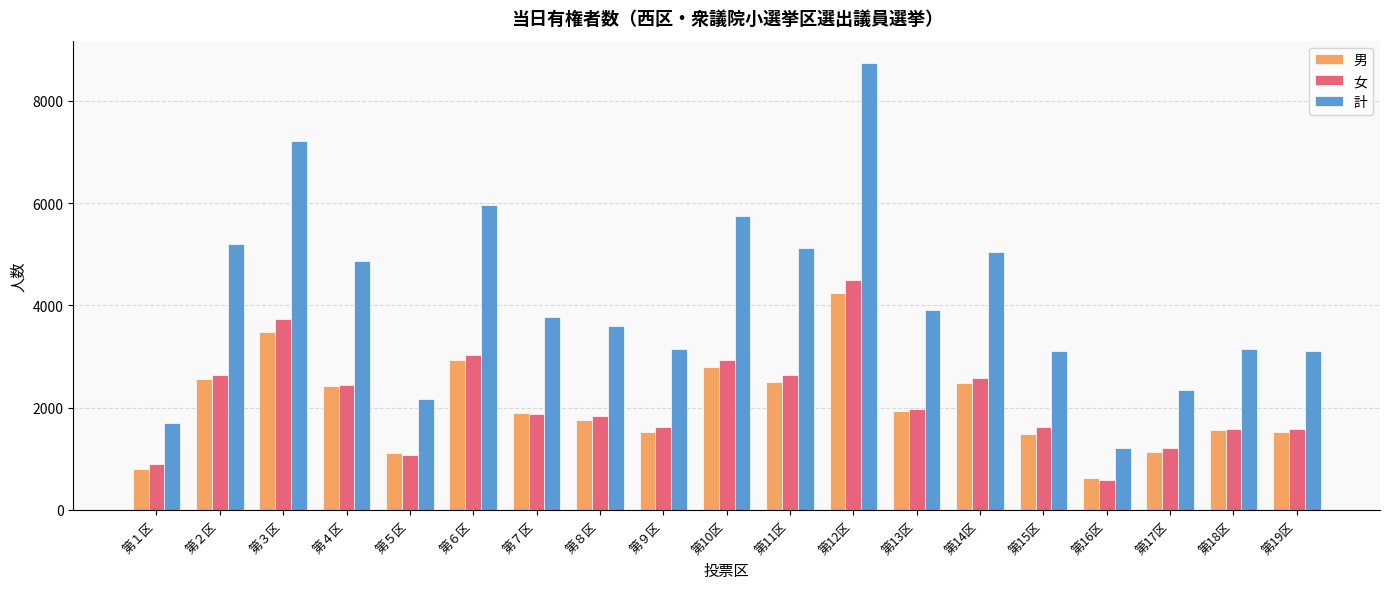

Which category has the highest value in the 計 series?

第12区